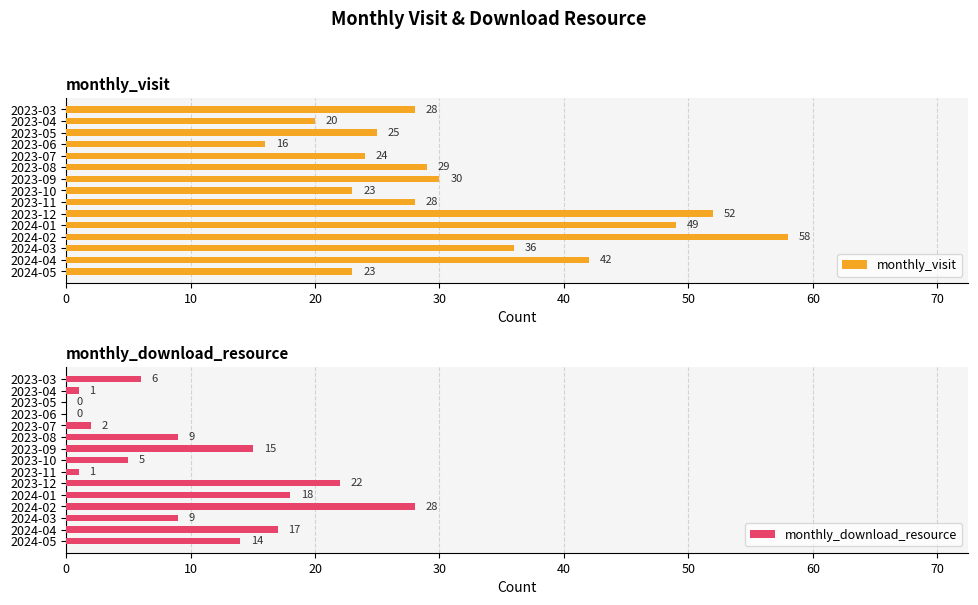

Is it true that monthly_visit equals 28 at 2023-11?

True